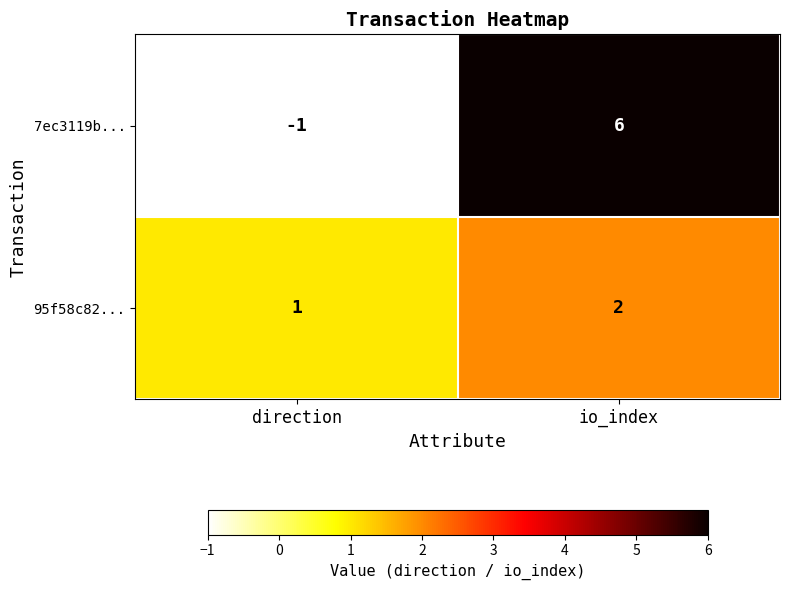

Reading left to right, extract all data points from this chart.

7ec3119b...: -1	6
95f58c82...: 1	2